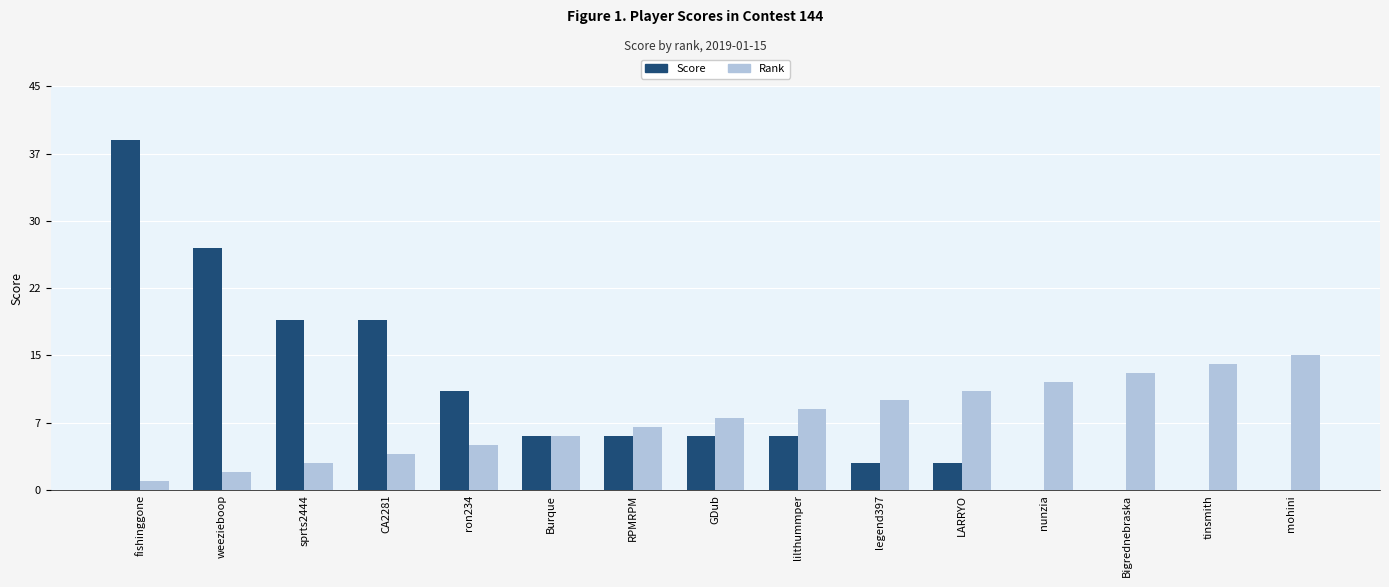

List the labels in order of Score value, largest first.

fishinggone, weezieboop, sprts2444, CA2281, ron234, Burque, RPMRPM, GDub, lilthummper, legend397, LARRYO, nunzia, Bigrednebraska, tinsmith, mohini